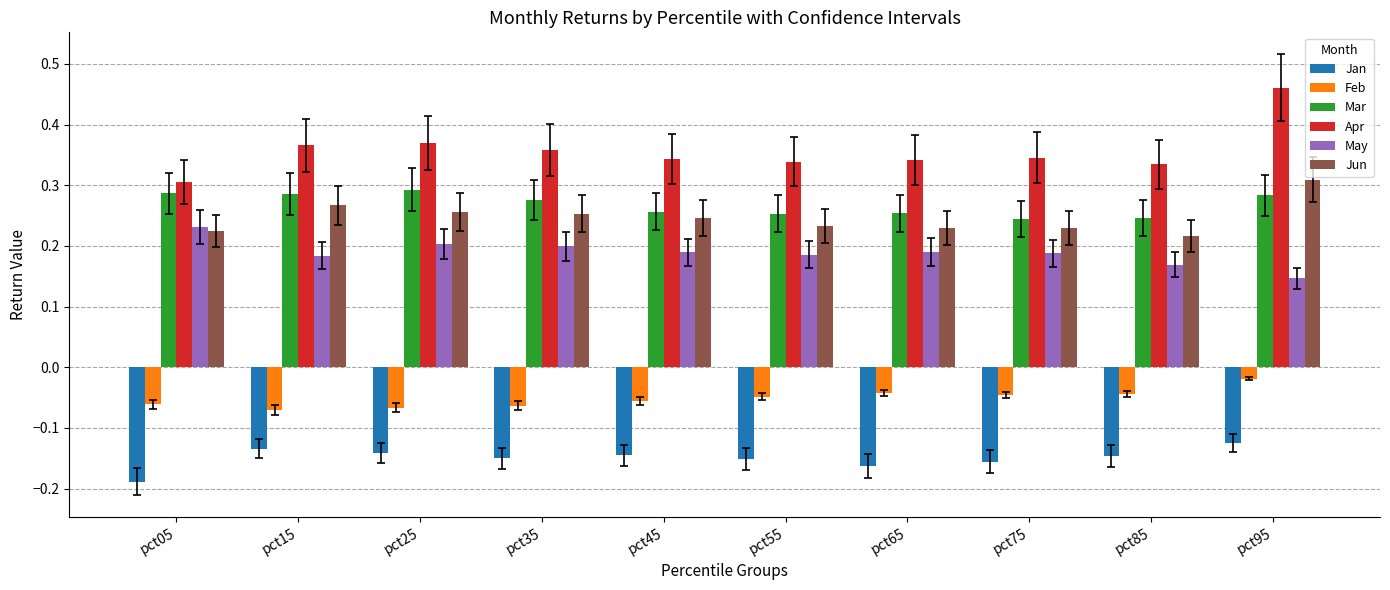

Which series has the widest spread of values?

Apr